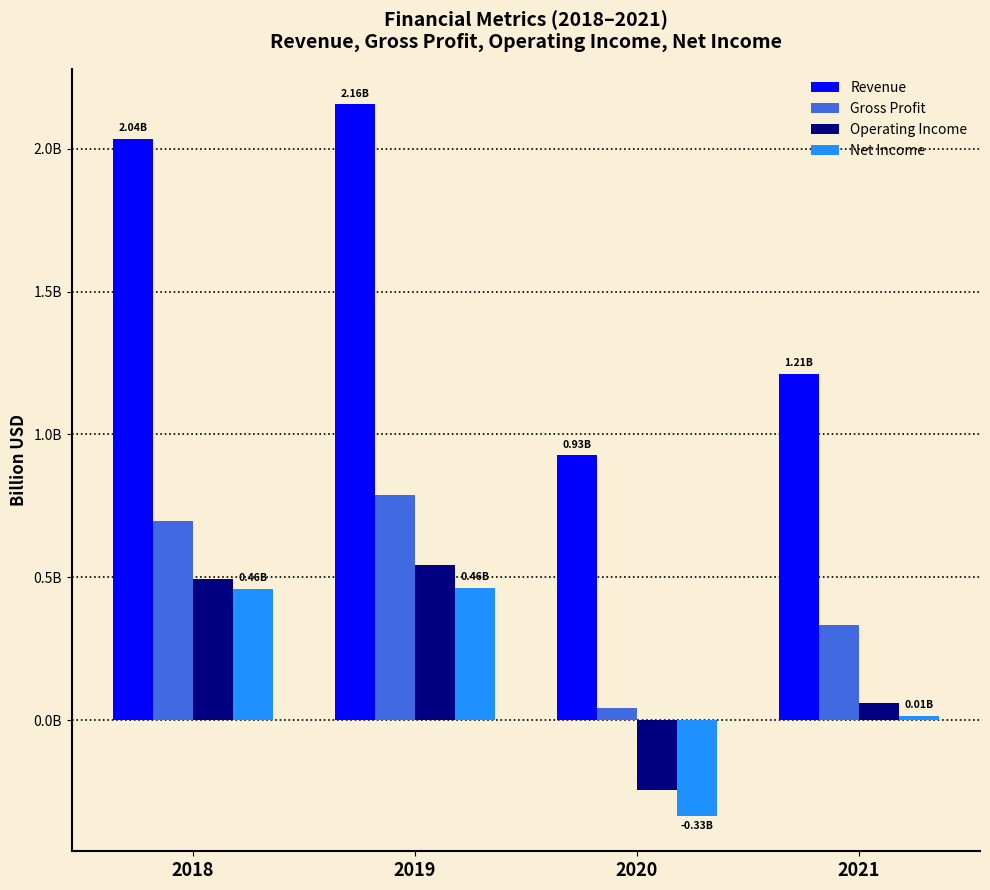

What are all the series names shown in the legend?

Revenue, Gross Profit, Operating Income, Net Income